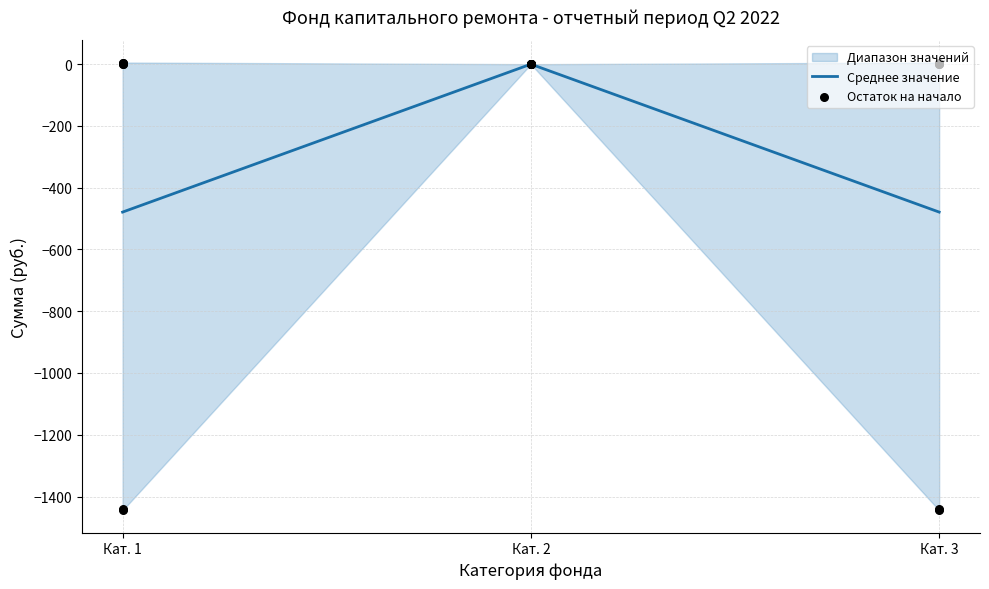

The value of Среднее значение at Кат. 3 is -222.2. True or false?

False